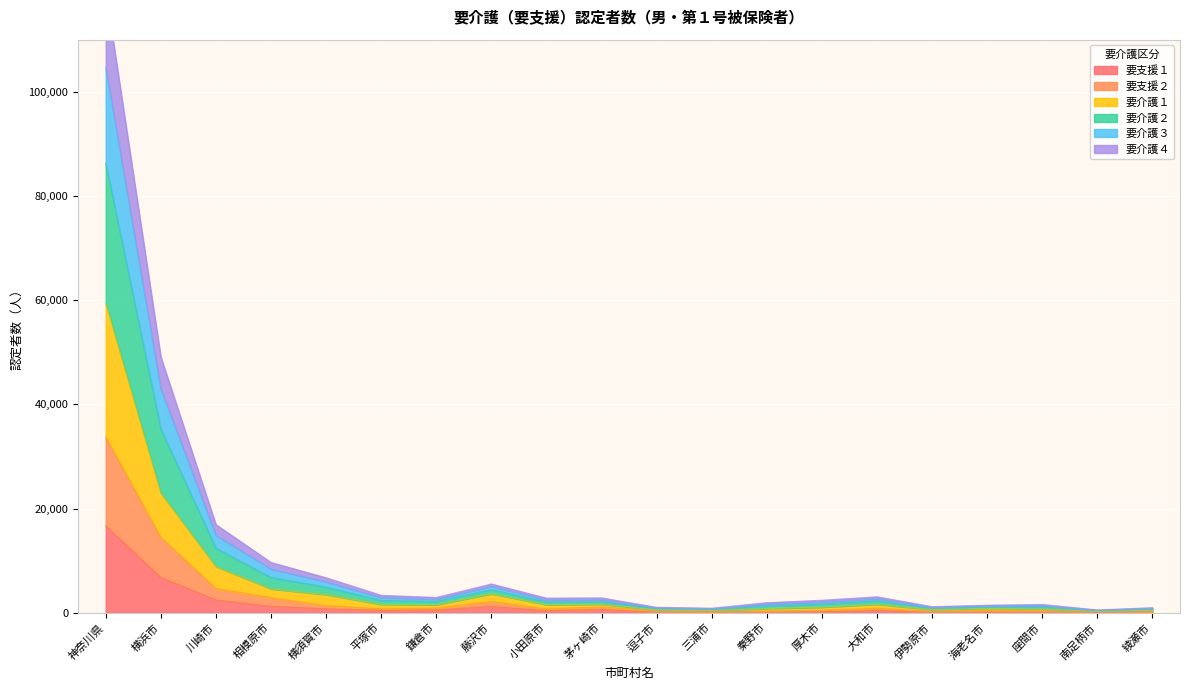

Where is 要介護４ nearest to the value 43334?

横浜市